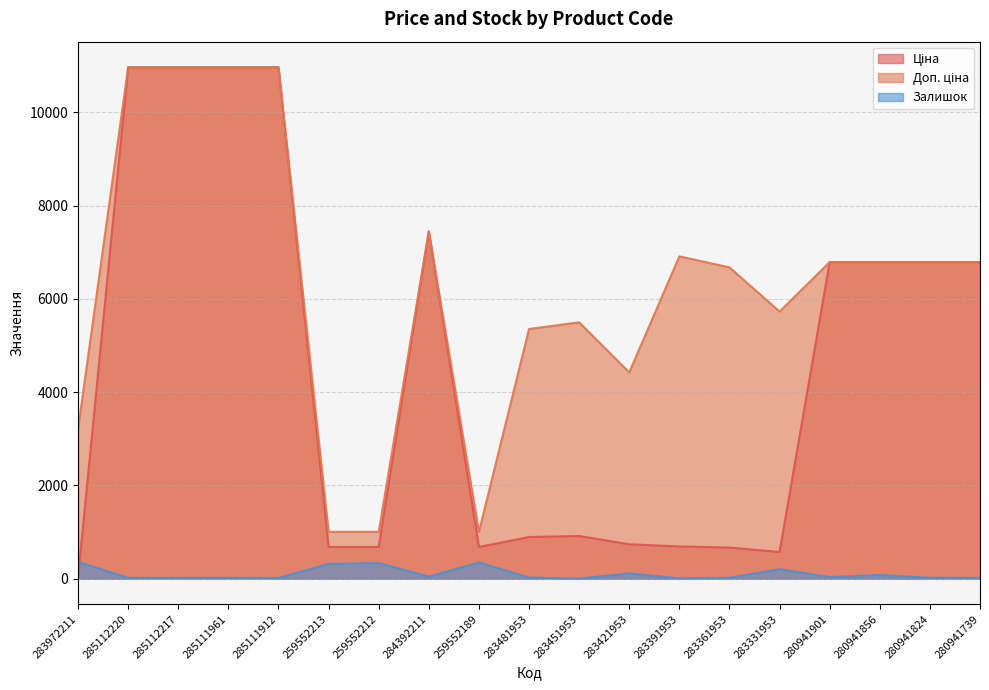

At which category does the chart reach its minimum across all series?

283451953